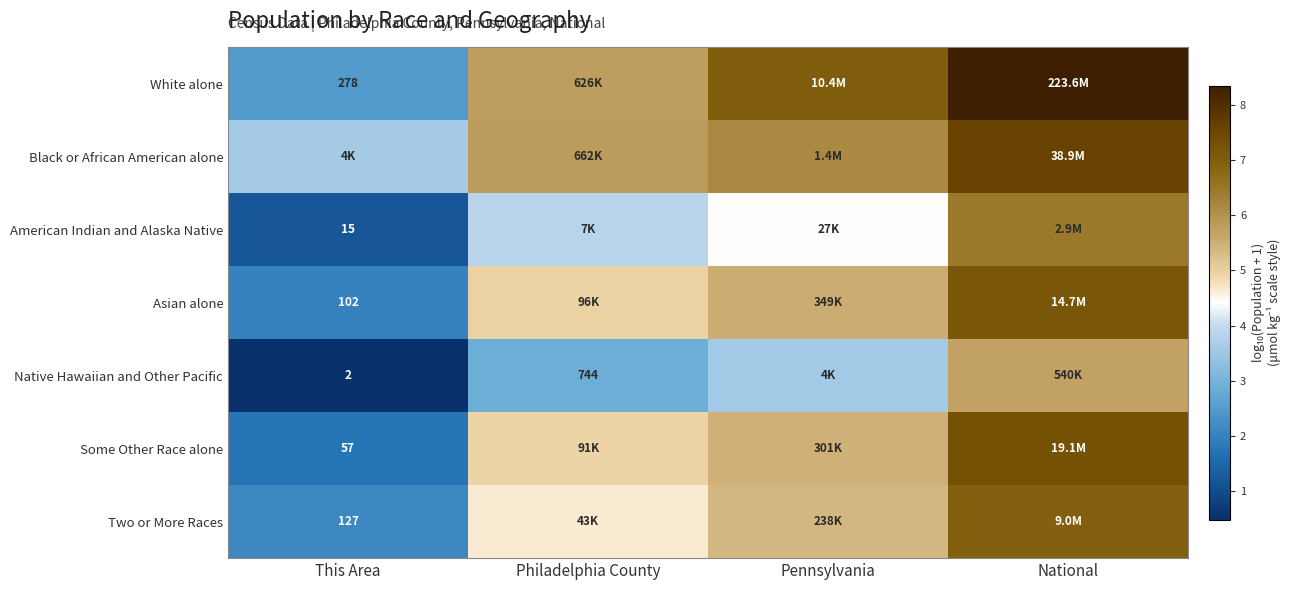

Which label corresponds to the smallest value in the chart?

This Area